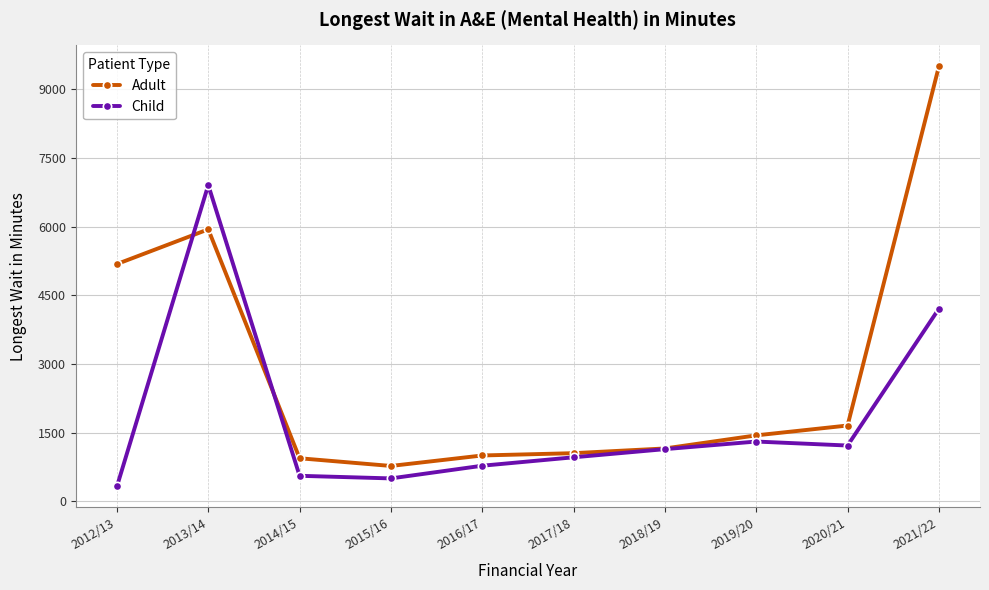

What is the total value across all series at 2020/21?

2873